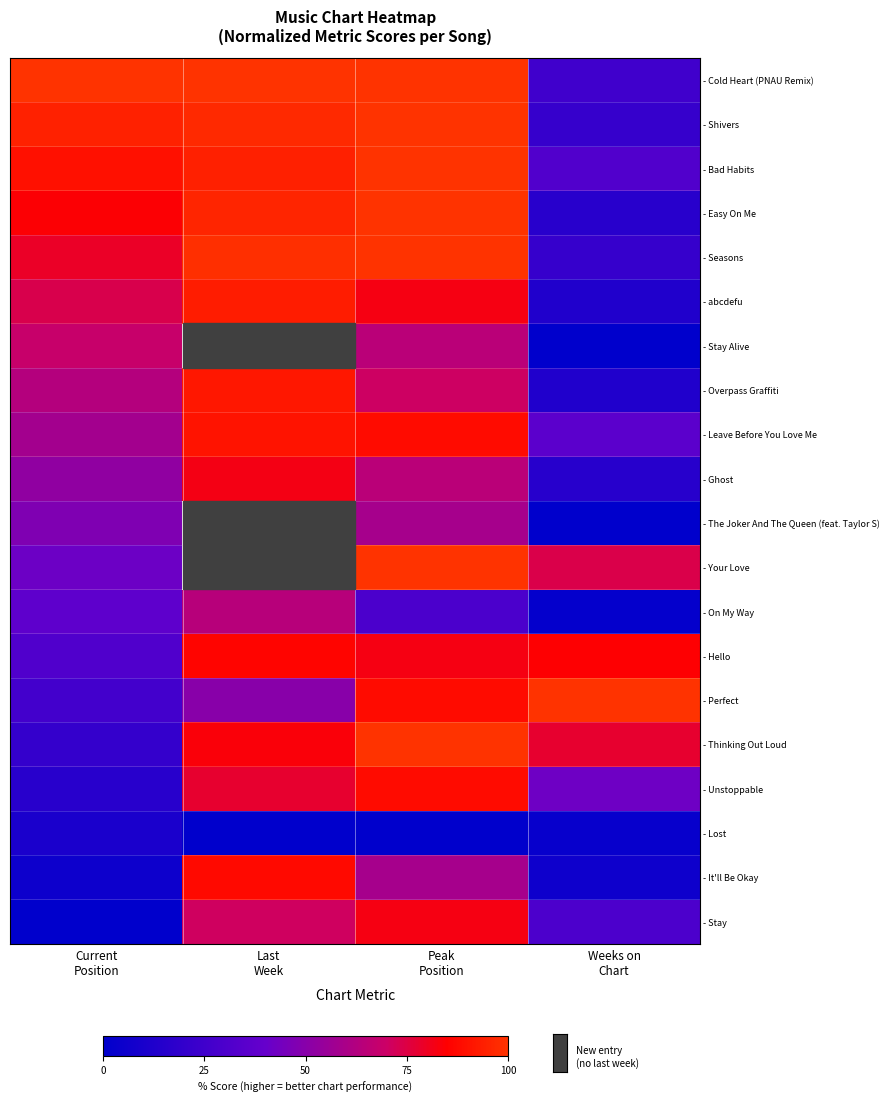

What is the difference between the maximum and minimum values in the - Easy On Me series?

83.7